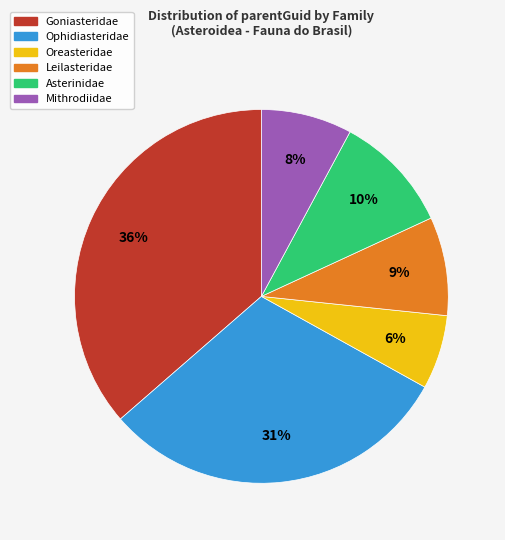

Which slice is the smallest?

Oreasteridae